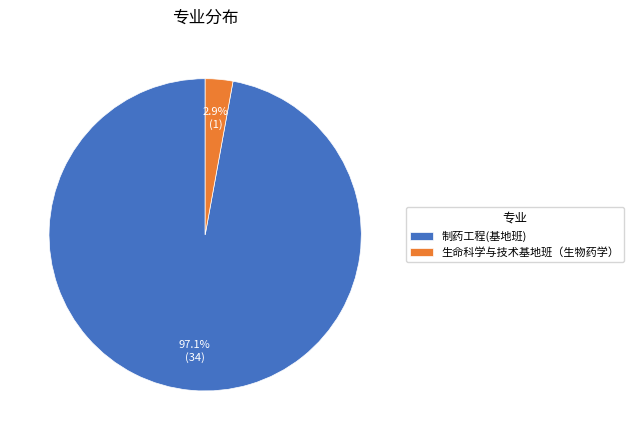

Does any single category account for the majority?

Yes